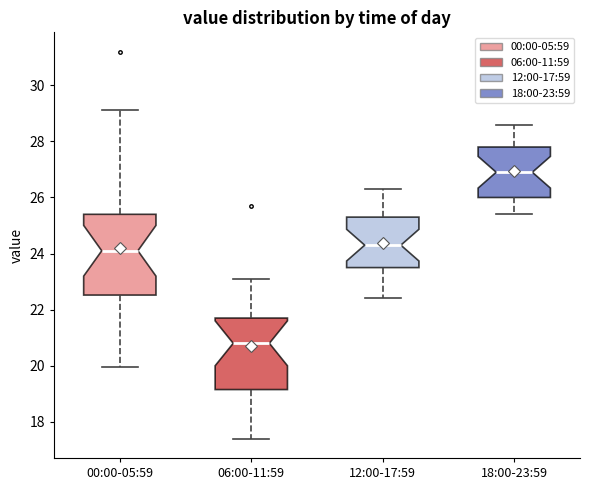

Reading left to right, transcribe this box plot: for each box, give where its median line is, the range the box spans, and where its two whiskers end, as read against the y-axis. The values are not printed on the chart, so give them approximately, as read against the axis.

00:00-05:59: median 24.2, box 22.6 to 25.4, whiskers 20.0 to 29.2
06:00-11:59: median 20.8, box 19.2 to 21.8, whiskers 17.4 to 23.2
12:00-17:59: median 24.4, box 23.6 to 25.4, whiskers 22.4 to 26.4
18:00-23:59: median 27.0, box 26.0 to 27.8, whiskers 25.4 to 28.6